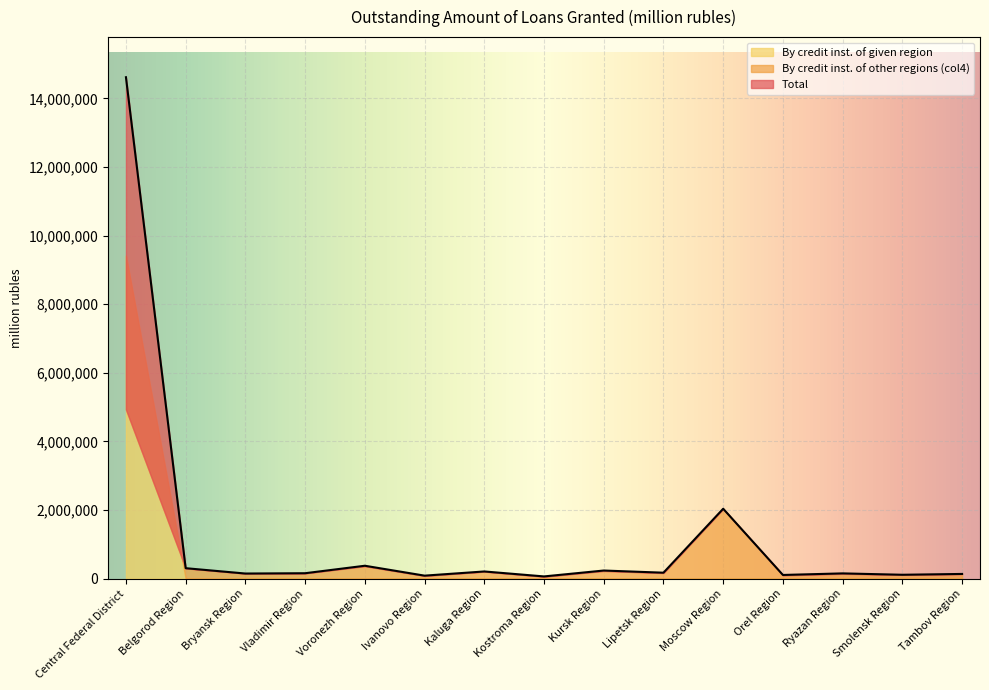

At which label is Total closest to 7340131?

Moscow Region